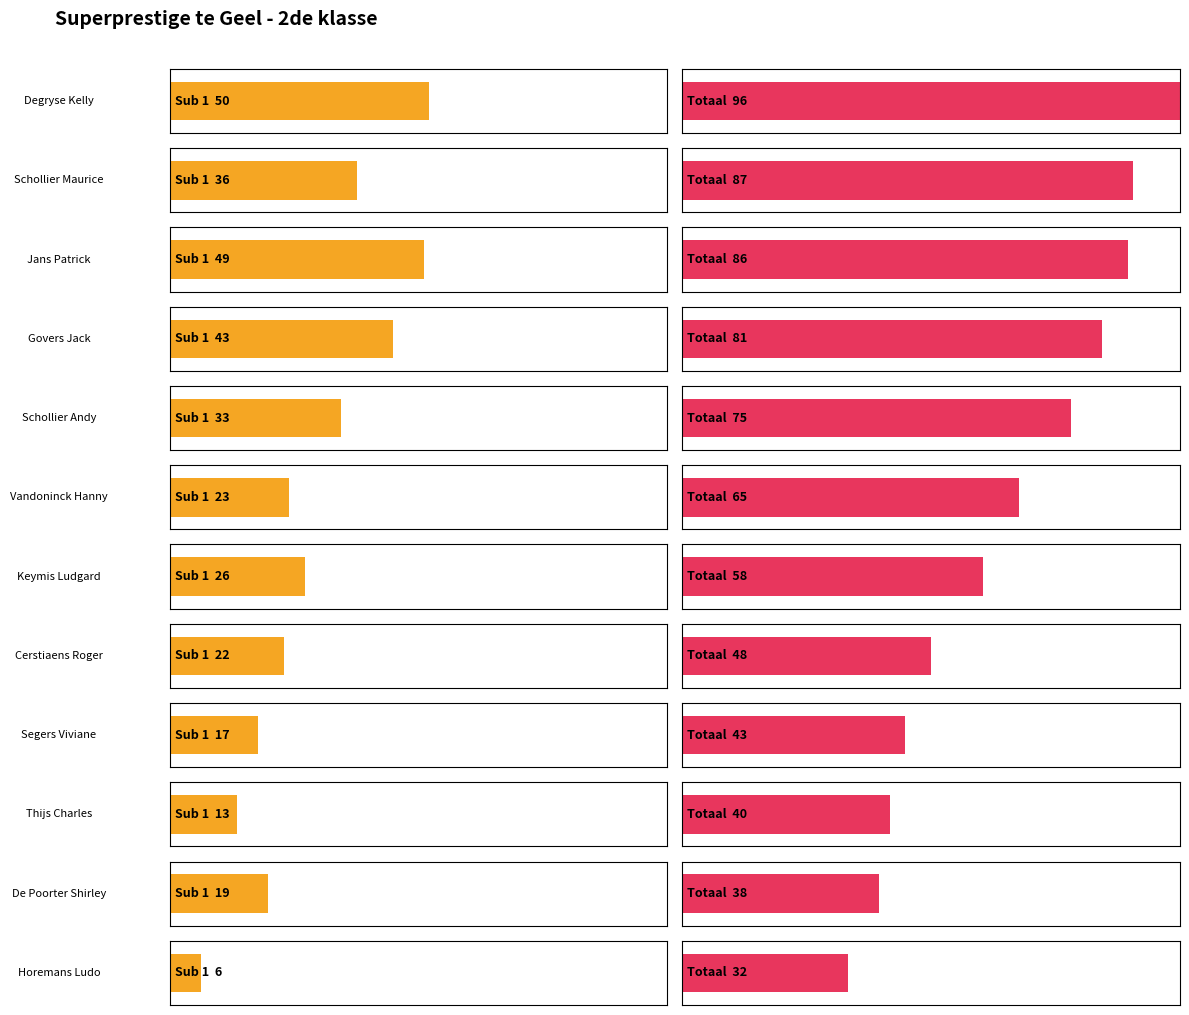

Is it true that Totaal equals 23 at Segers Viviane?

False